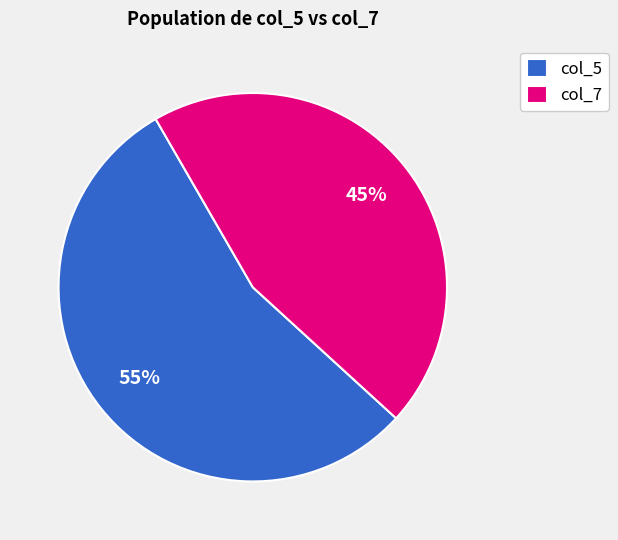

To the nearest percent, what is the difference between the col_7 and col_5 slice percentages?

10%